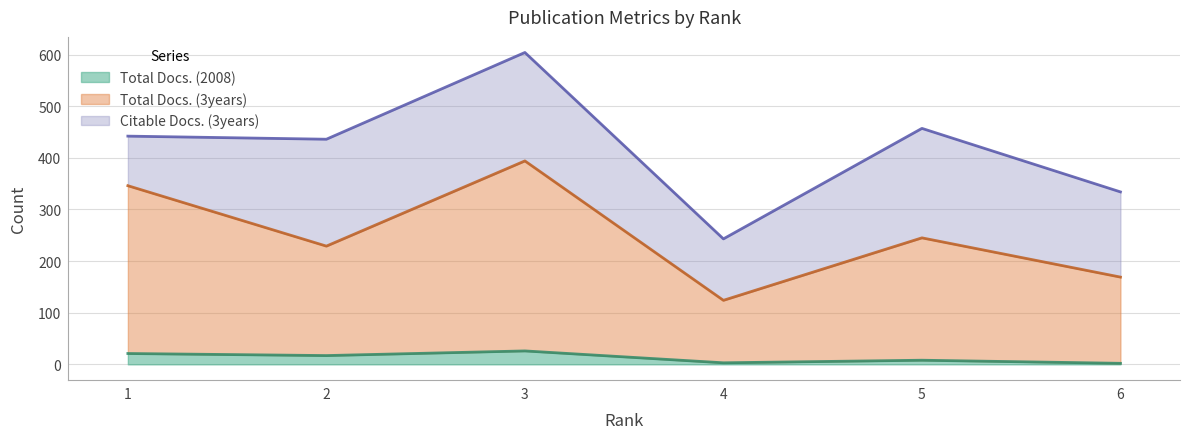

What is the highest value of the Total Docs. (2008) series?

26